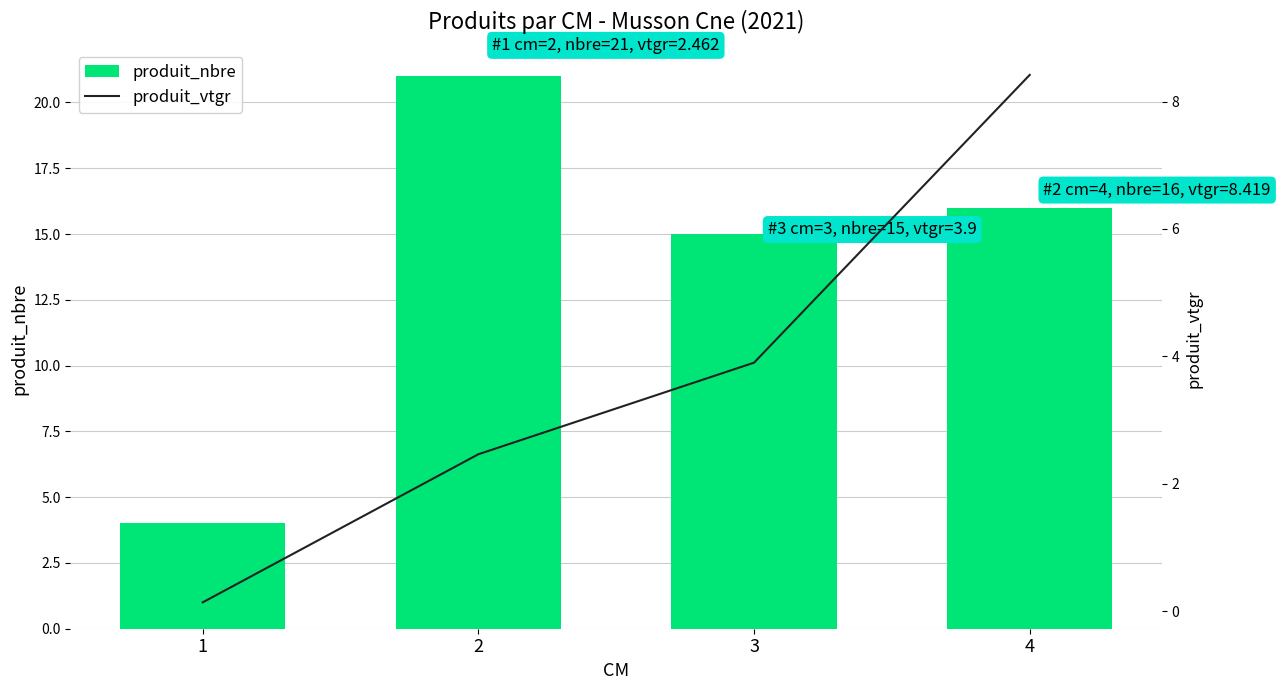

What is the maximum value for produit_nbre?

21